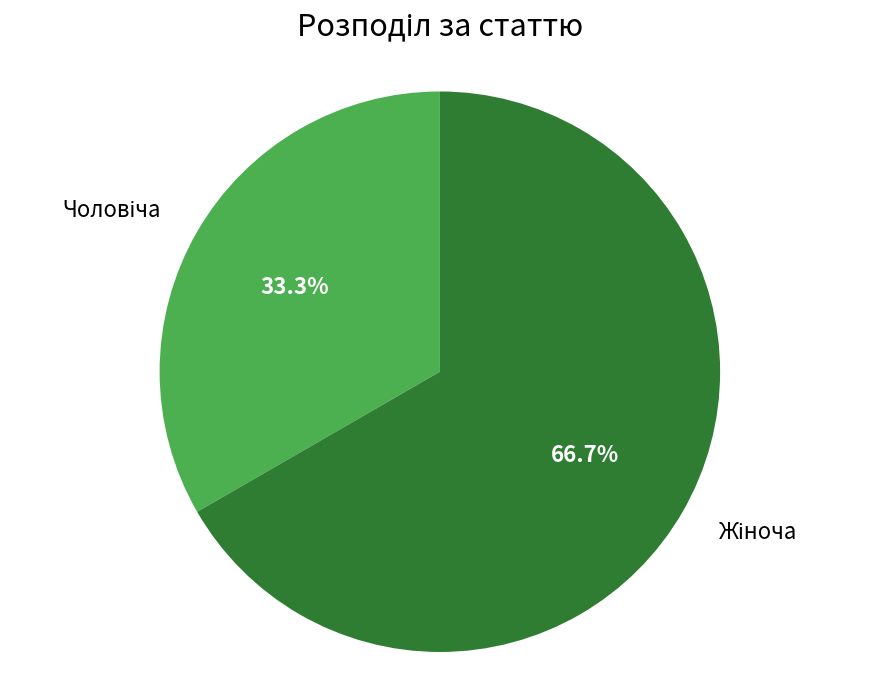

Is there a majority slice in this chart?

Yes